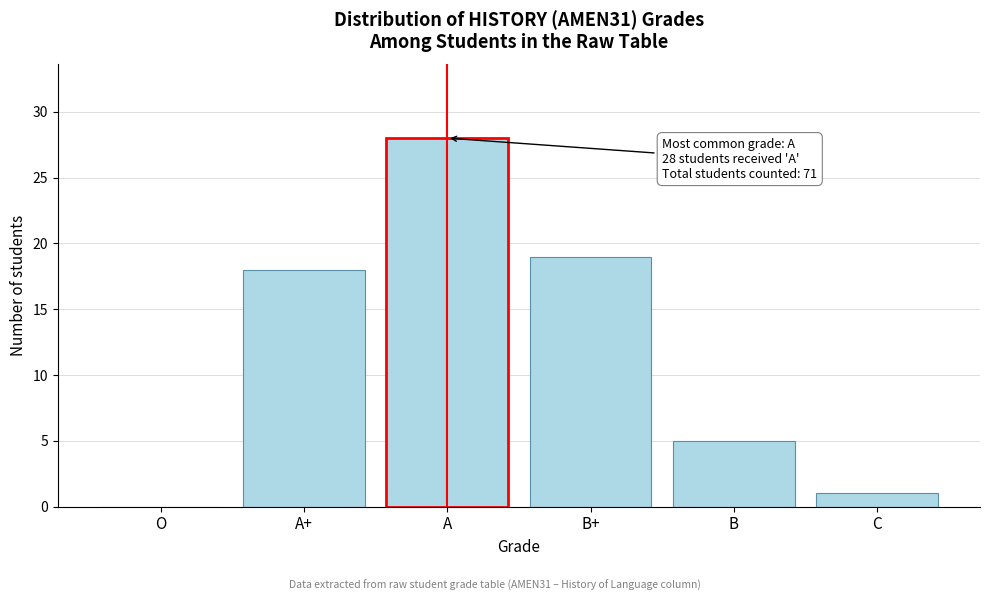

Reading left to right, list all the values displayed in this chart.

O=0	A+=18	A=28	B+=19	B=5	C=1